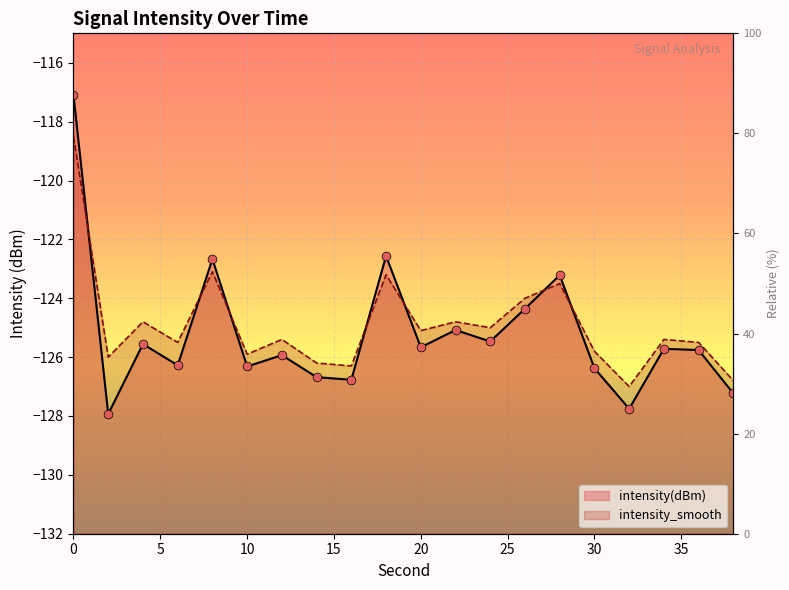

What is the total value across all series at 16?

-253.1